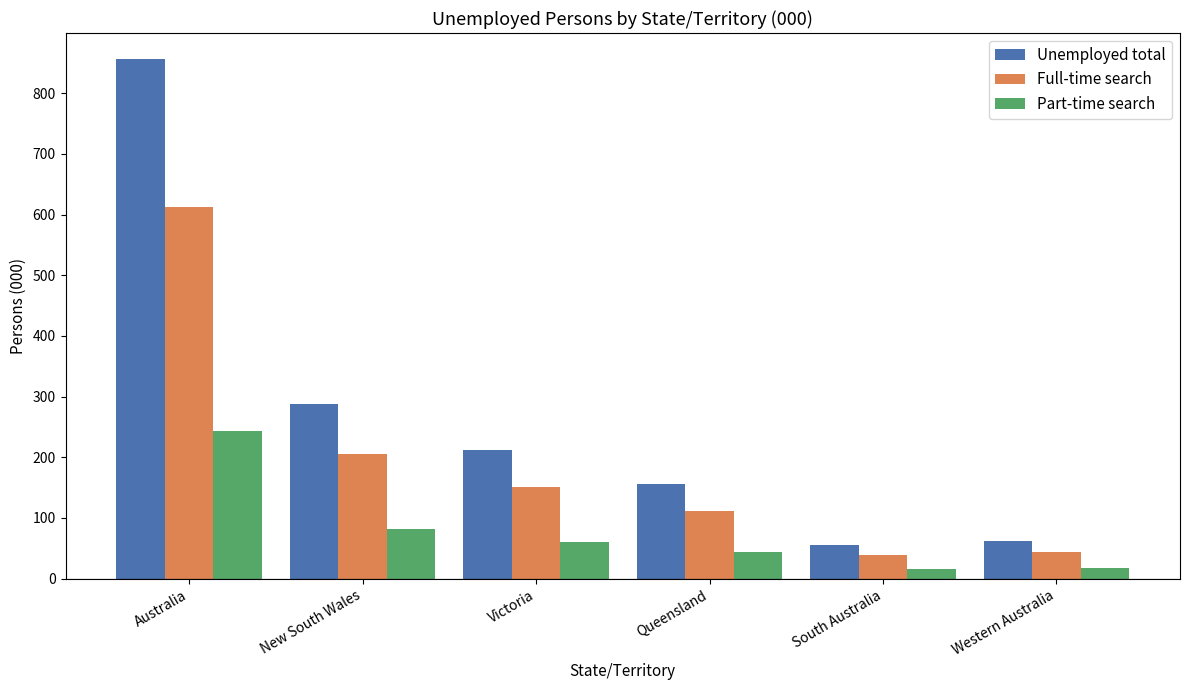

What is the difference between the maximum and minimum values in the Part-time search series?

228.1